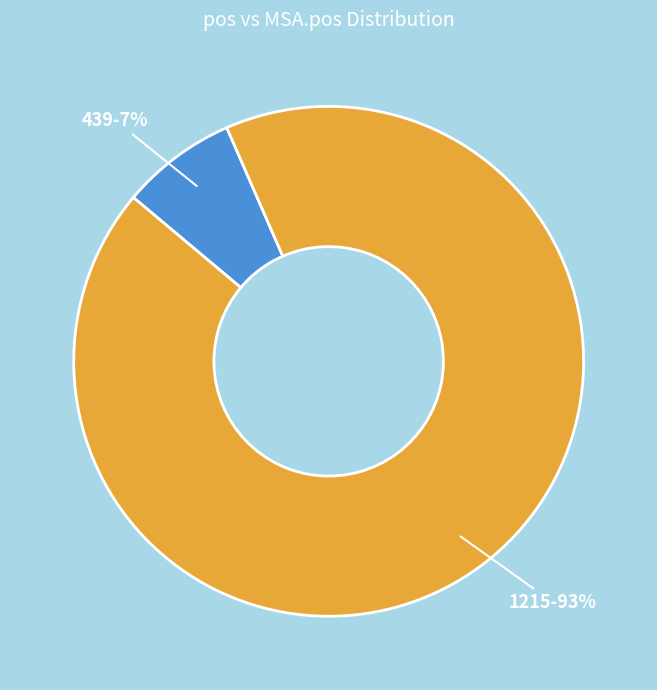

Rank the categories by value from highest to lowest.

1215, 439